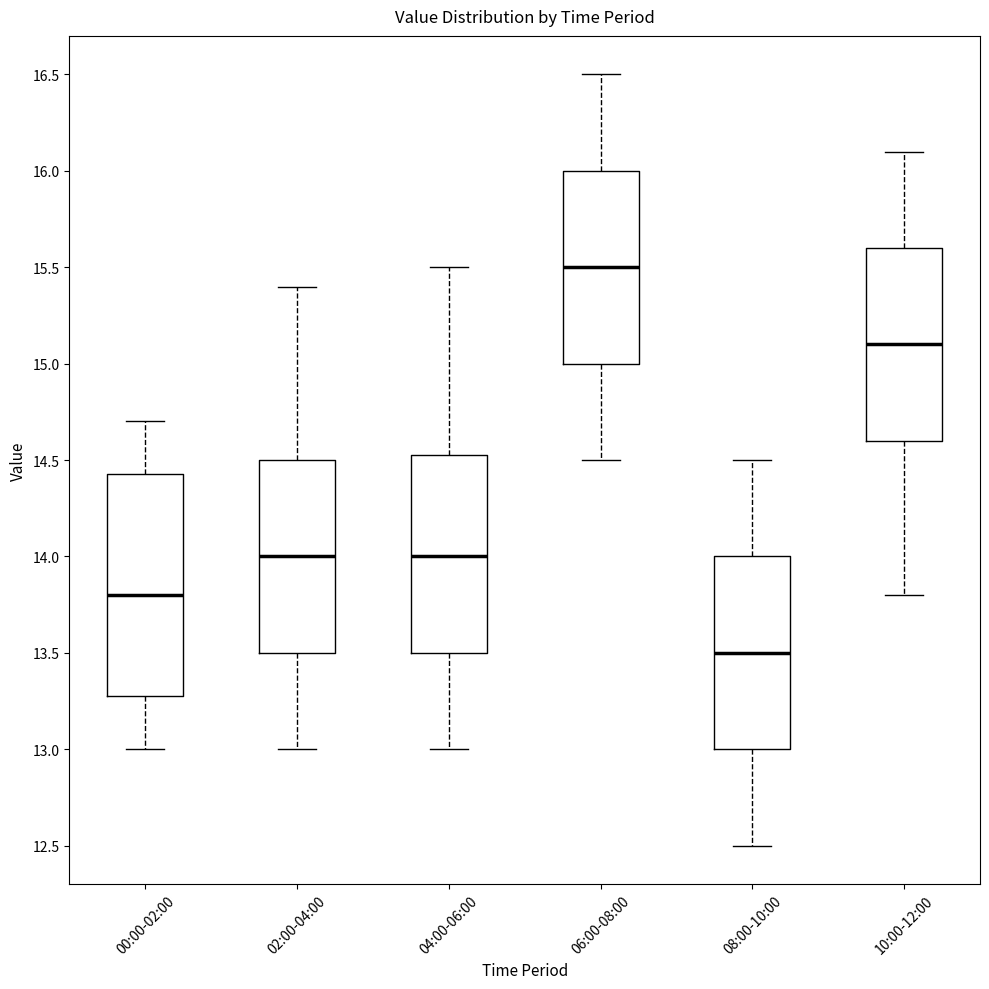

Which box is the tallest, from its lower edge to its upper edge?

00:00-02:00